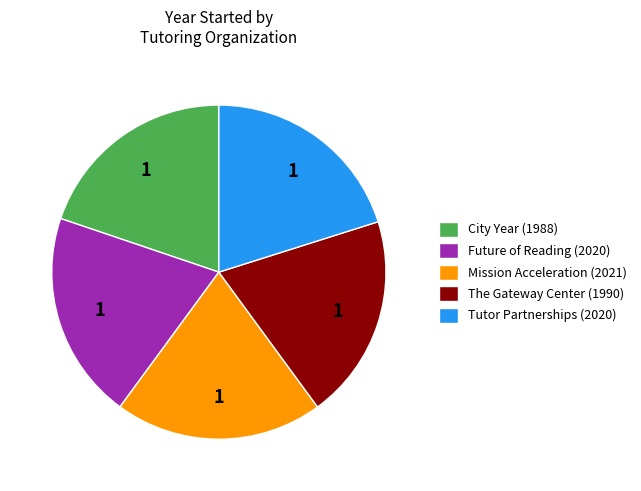

Is there any slice that represents more than half of the pie?

No